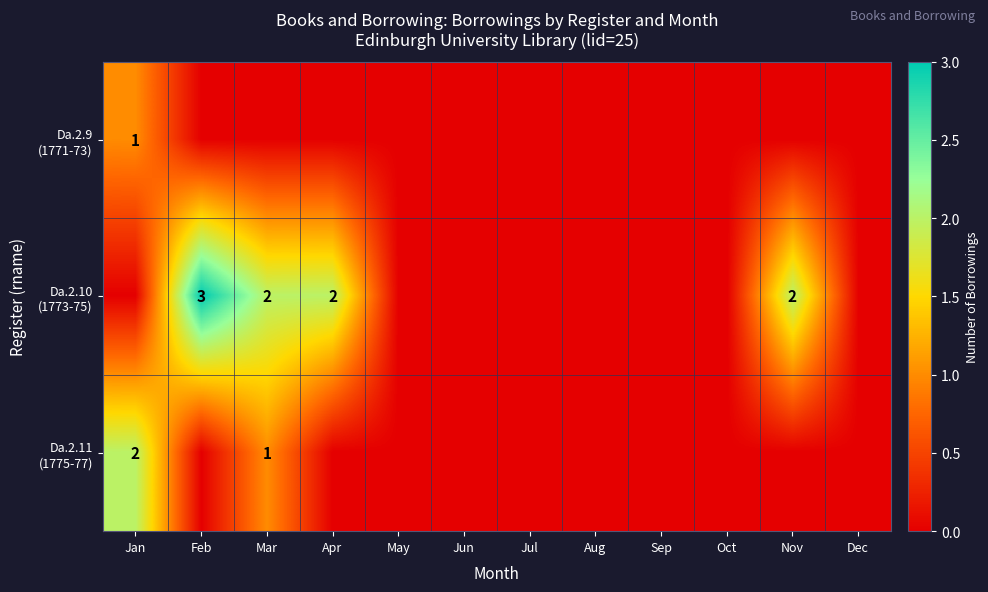

Which series changed the most between May and Nov?

Da.2.10 (1773-75)